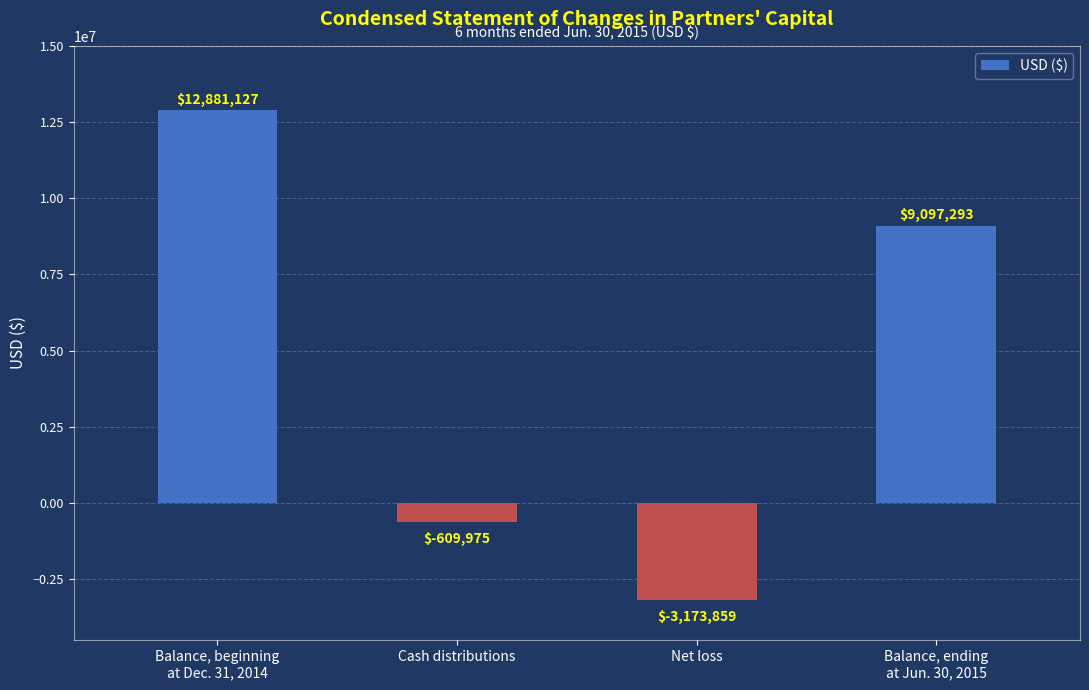

Count the number of categories in the chart.

4